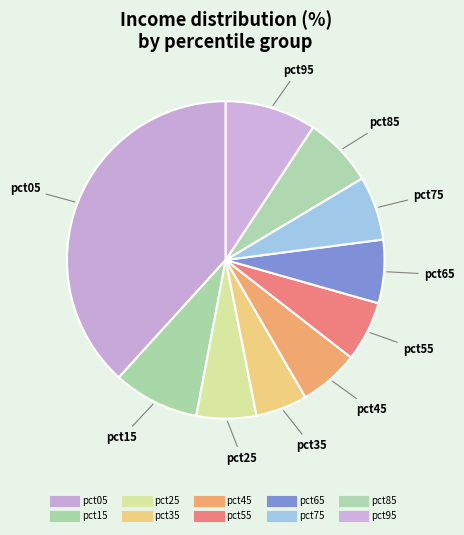

To the nearest percent, what portion does pct55 represent?

6%